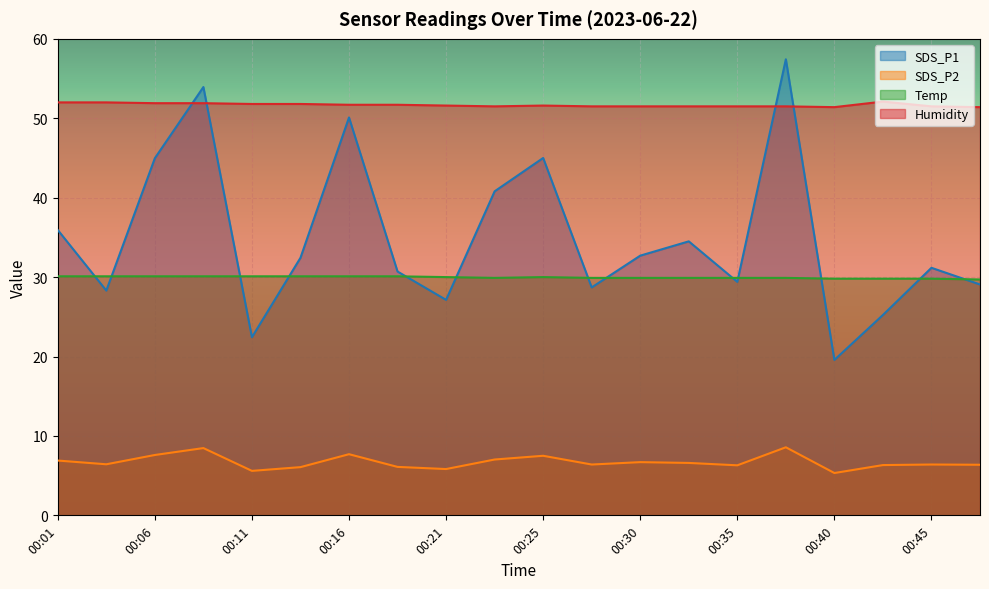

List the series in order of their peak value, lowest first.

SDS_P2, Temp, Humidity, SDS_P1